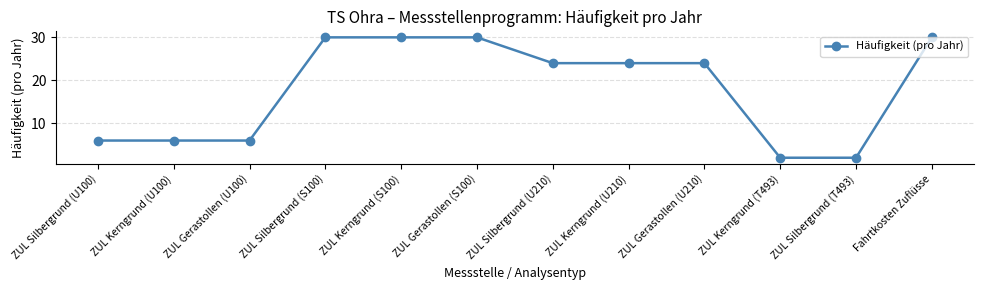

How many series are shown in this chart?

1